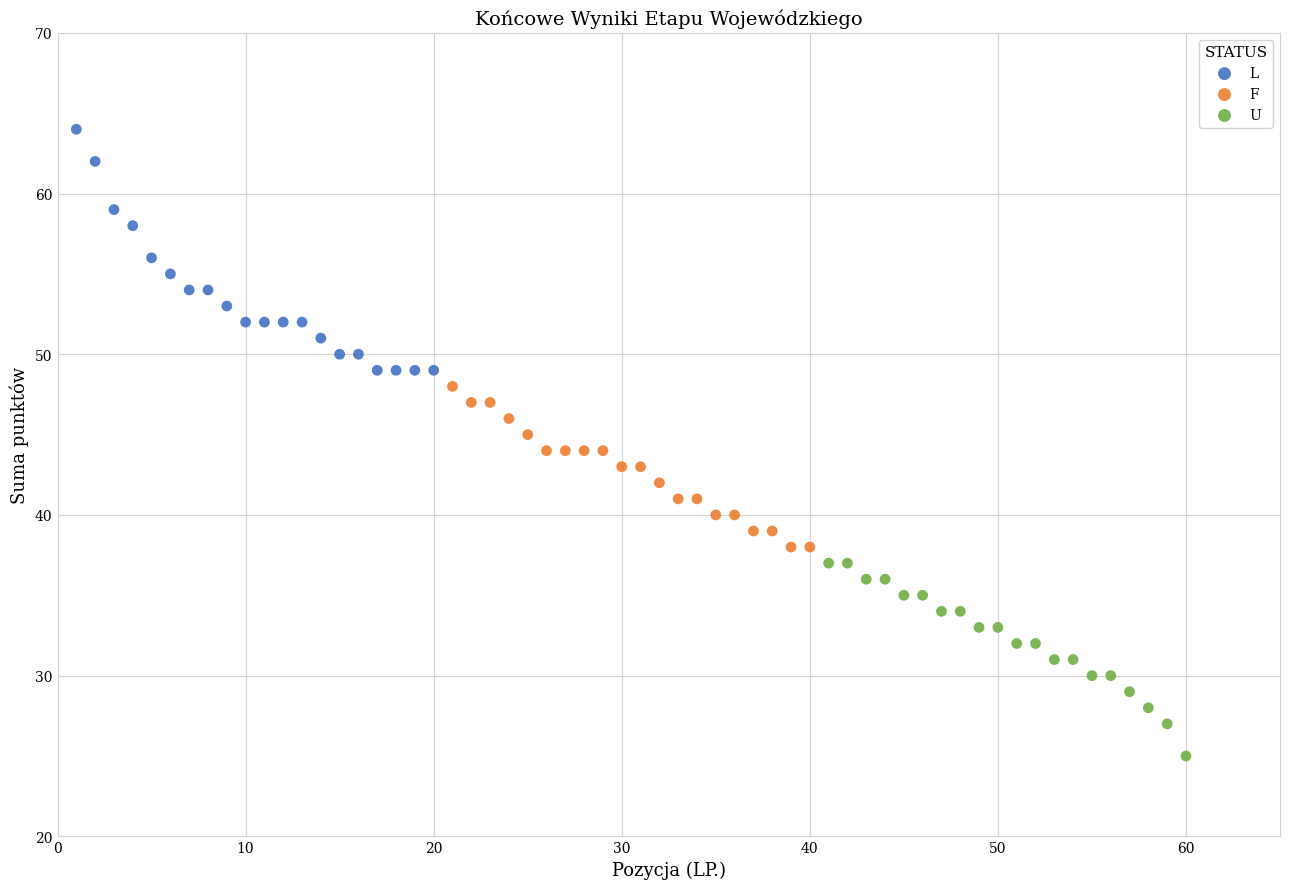

Which series has the largest Y range (max minus min)?

L